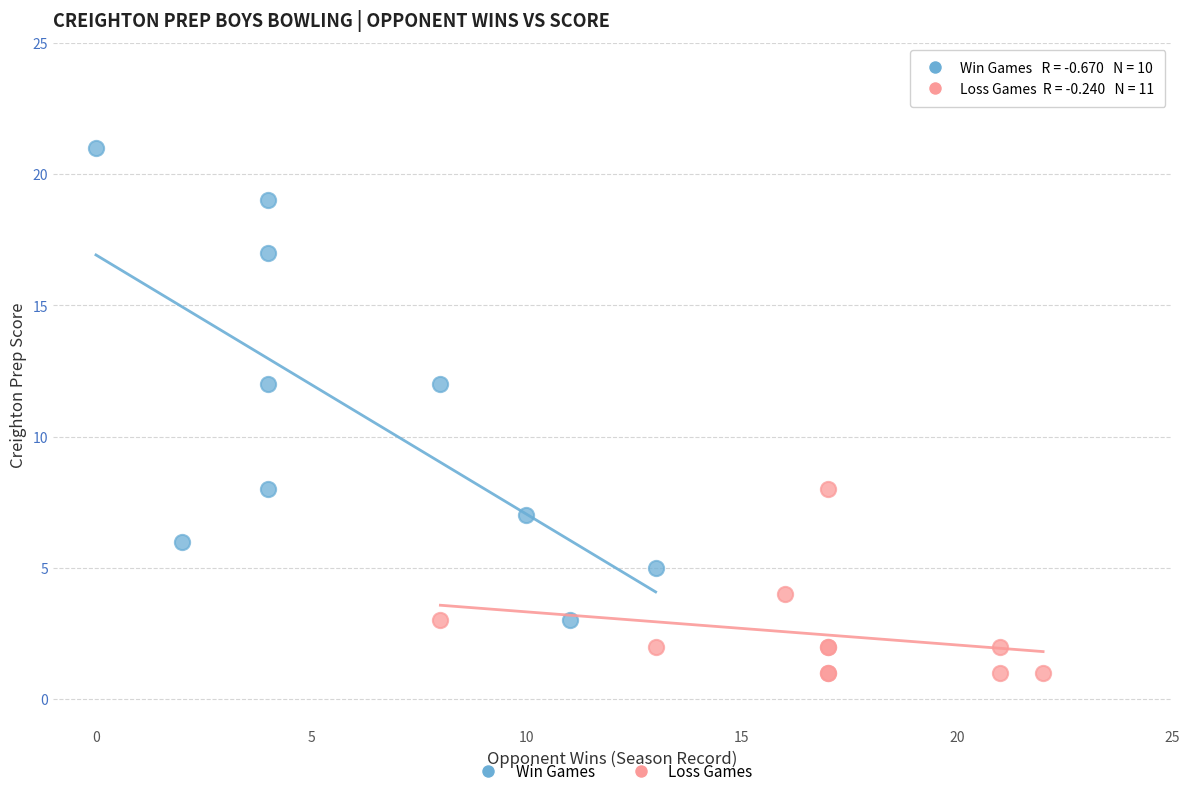

Which series has the widest spread of Y values?

Win Games